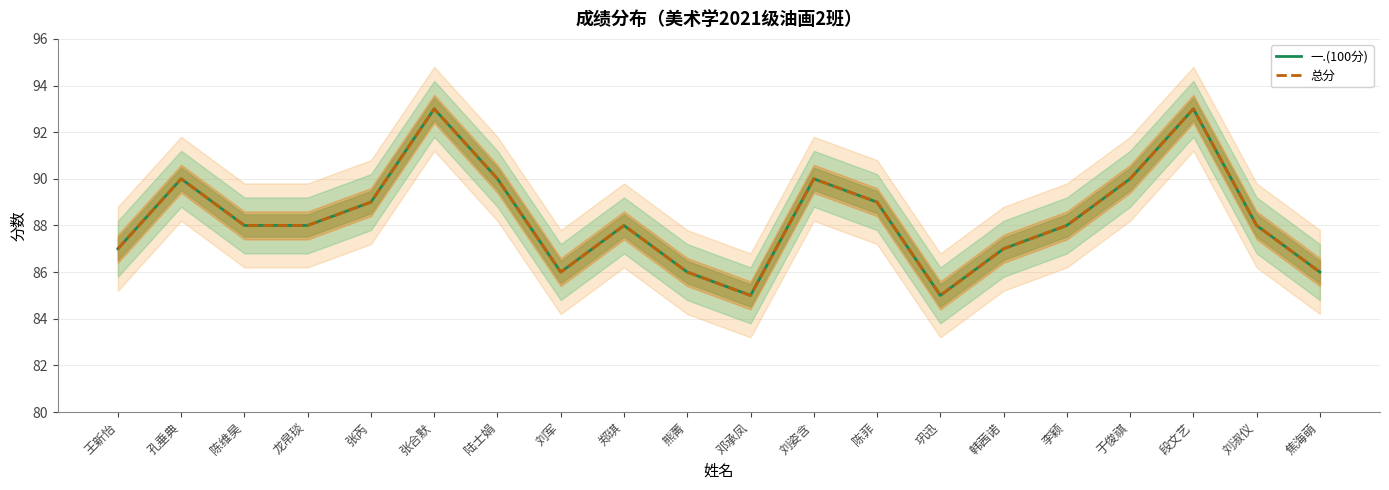

What position from the right is 刘淑仪?

2